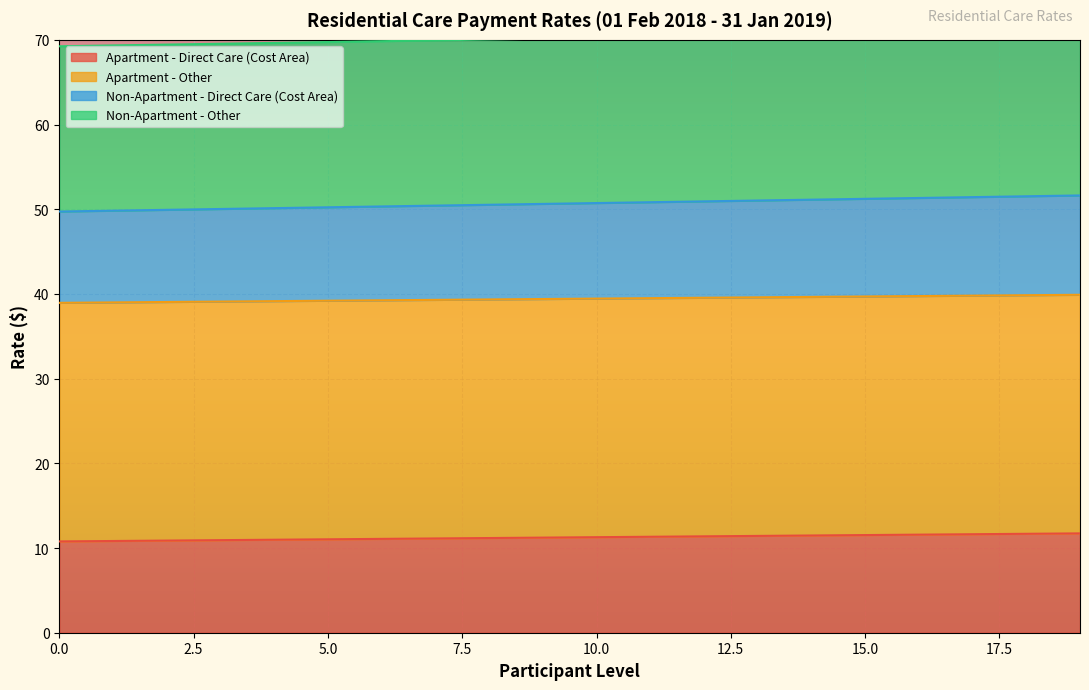

What is the highest value of the Apartment - Direct Care (Cost Area) series?

11.7